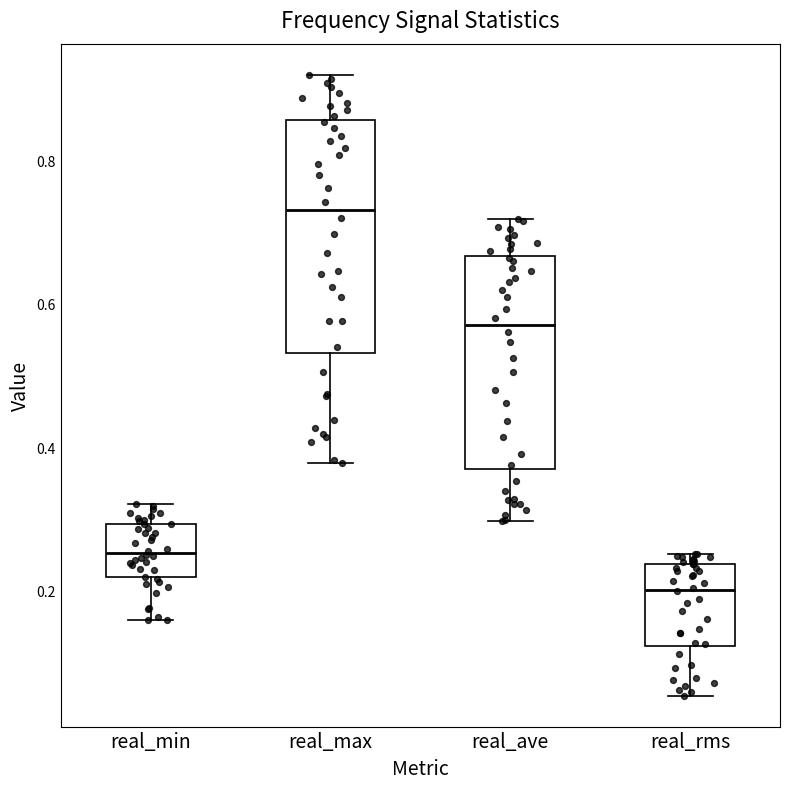

Where does the lower whisker of the box for real_ave end on the y-axis? The values are not printed on the chart, so give them approximately, as read against the axis.

0.30